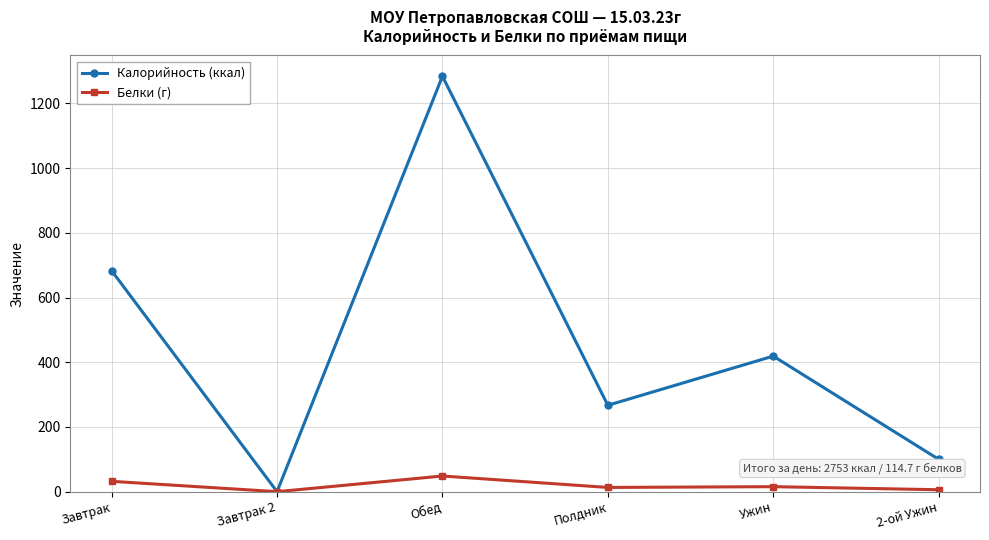

What is the sum of the Калорийность (ккал) values at 2-ой Ужин and Обед?

1384.0